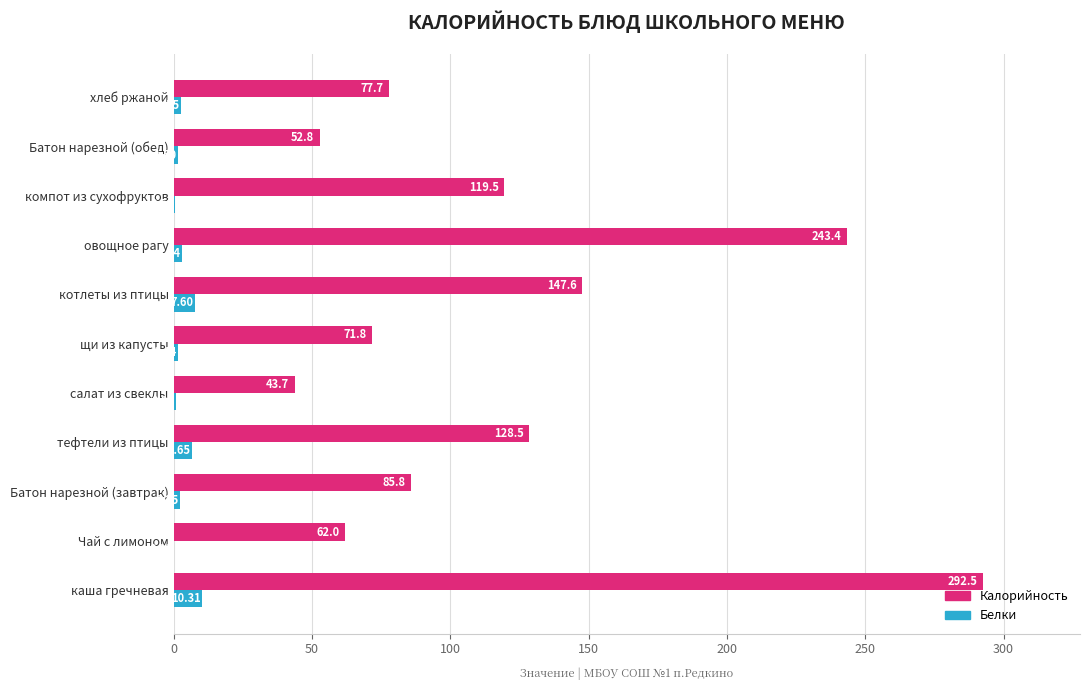

What is the sum of the Белки values at тефтели из птицы and Батон нарезной (завтрак)?

8.9